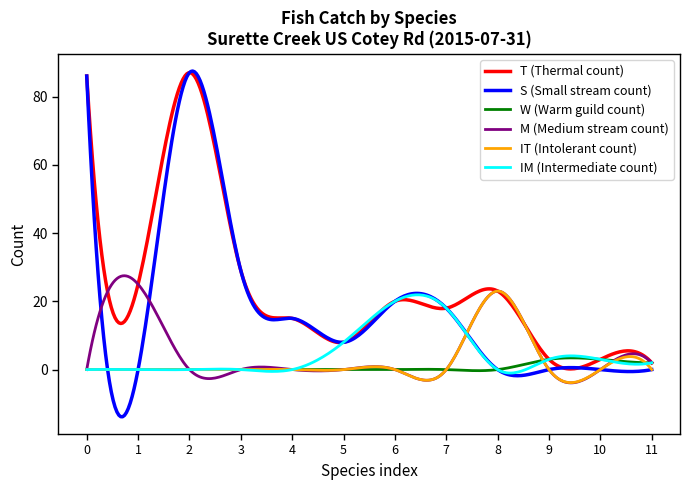

How many lines are shown in the chart?

6